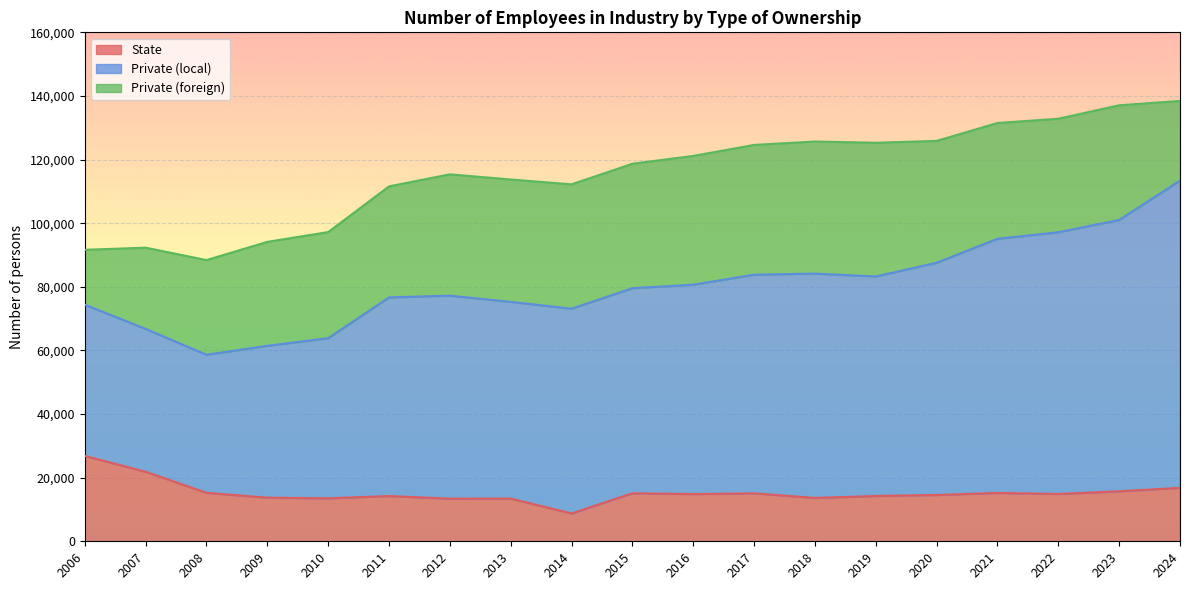

Reading left to right, what are all the values shown in this chart?

State: 2006=26835	2007=21862	2008=15236	2009=13715	2010=13508	2011=14239	2012=13405	2013=13422	2014=8750	2015=15096	2016=14839	2017=15070	2018=13641	2019=14245	2020=14559	2021=15204	2022=14872	2023=15728	2024=16801
Private (local): 2006=47539	2007=44911	2008=43410	2009=47738	2010=50340	2011=62434	2012=63817	2013=61845	2014=64374	2015=64475	2016=65829	2017=68744	2018=70512	2019=69006	2020=73009	2021=79892	2022=82285	2023=85290	2024=96599
Private (foreign): 2006=17261	2007=25534	2008=29758	2009=32680	2010=33357	2011=34900	2012=38139	2013=38471	2014=39089	2015=39119	2016=40482	2017=40794	2018=41516	2019=42031	2020=38306	2021=36409	2022=35678	2023=36049	2024=25036